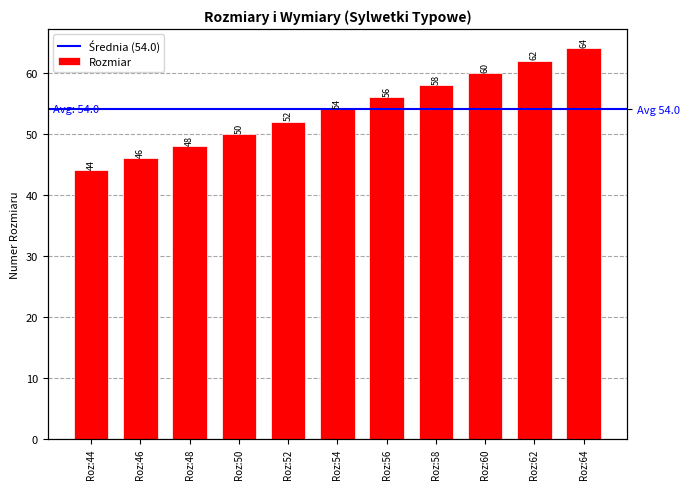

Count the values in the range 48 to 60.

7